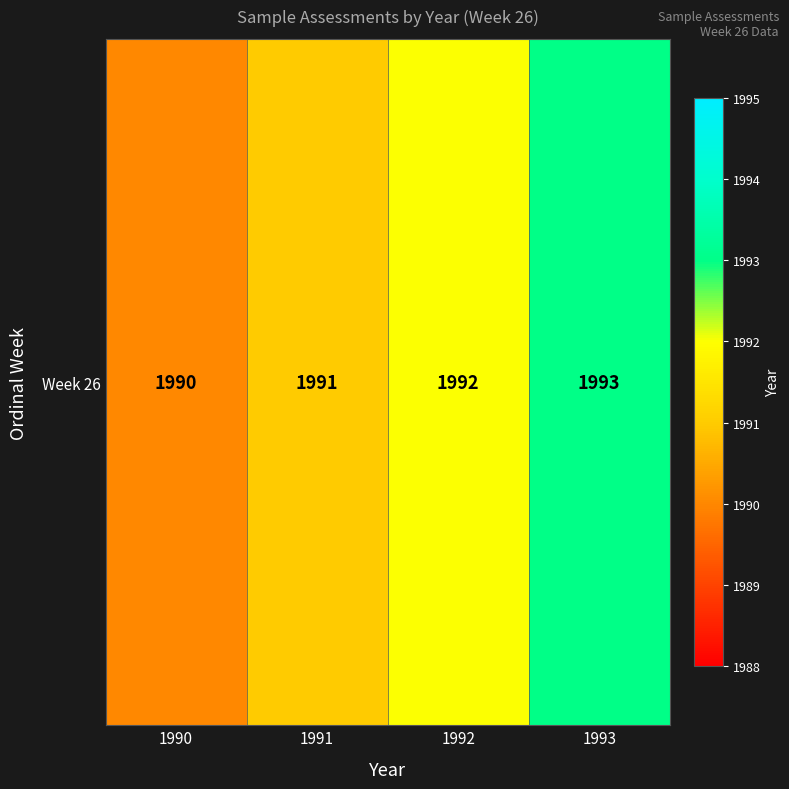

How many values exceed 1992?

1